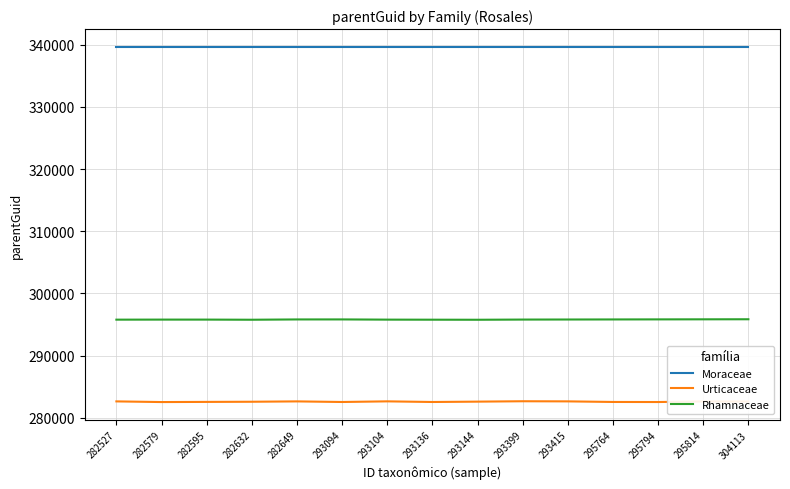

Read the Moraceae value at 295814.

339649